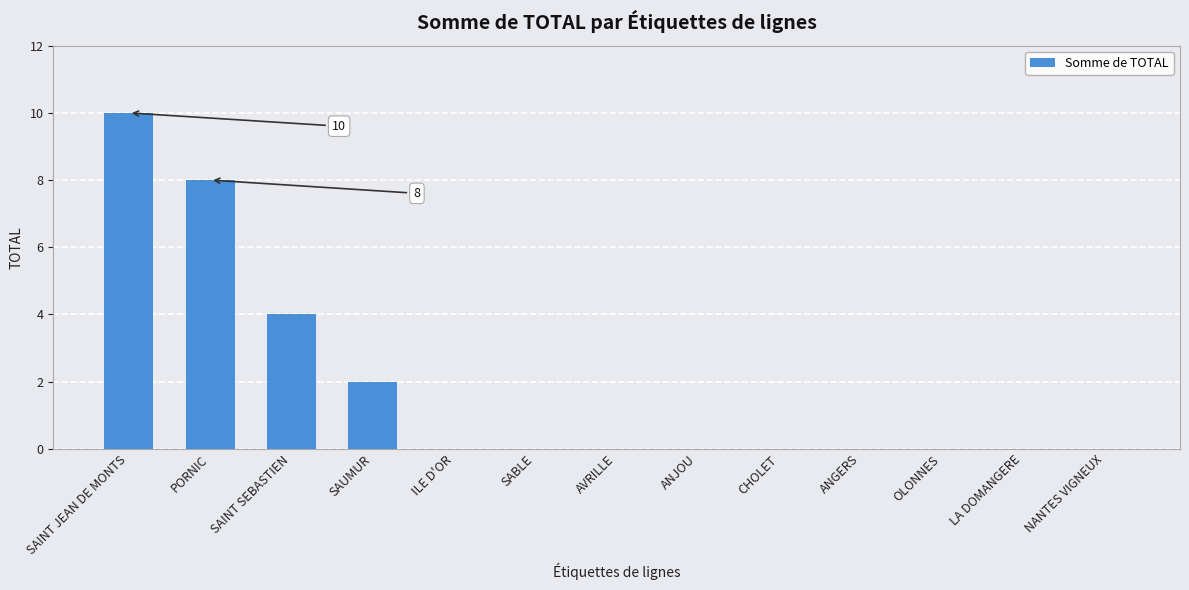

What is the approximate value at SAINT JEAN DE MONTS, to the nearest 5?

10